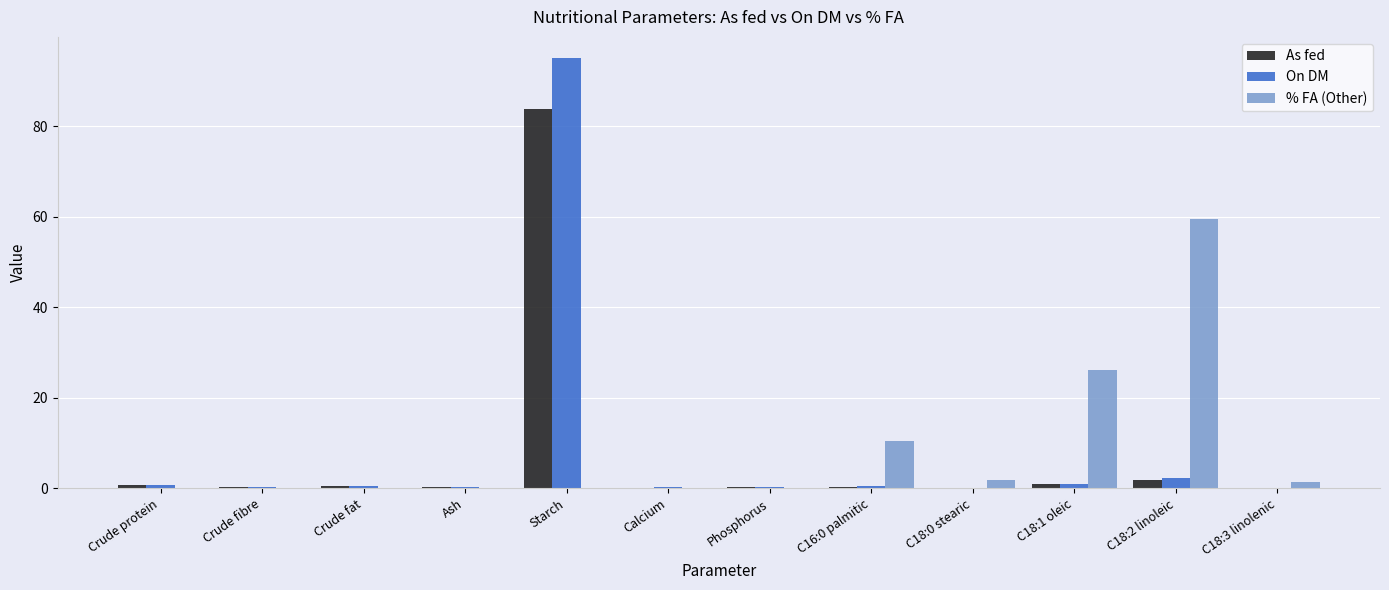

At which label does As fed reach its peak?

Starch